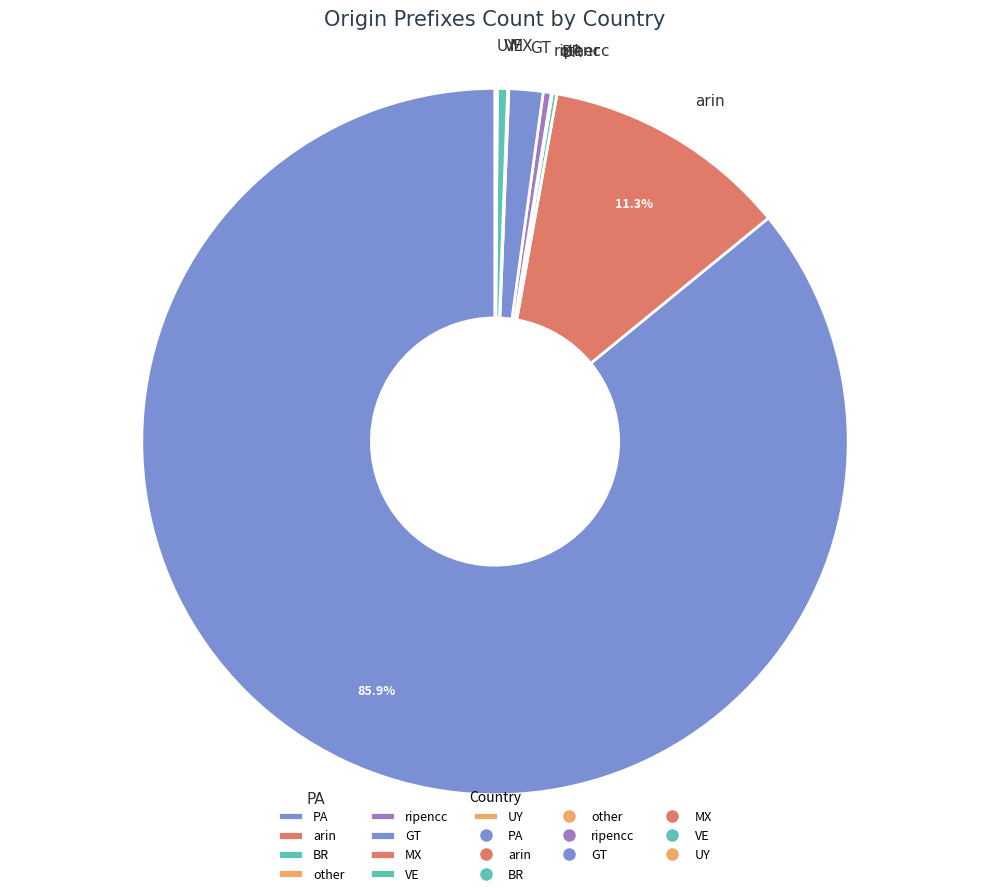

Is the sum of VE and arin greater than half?

No